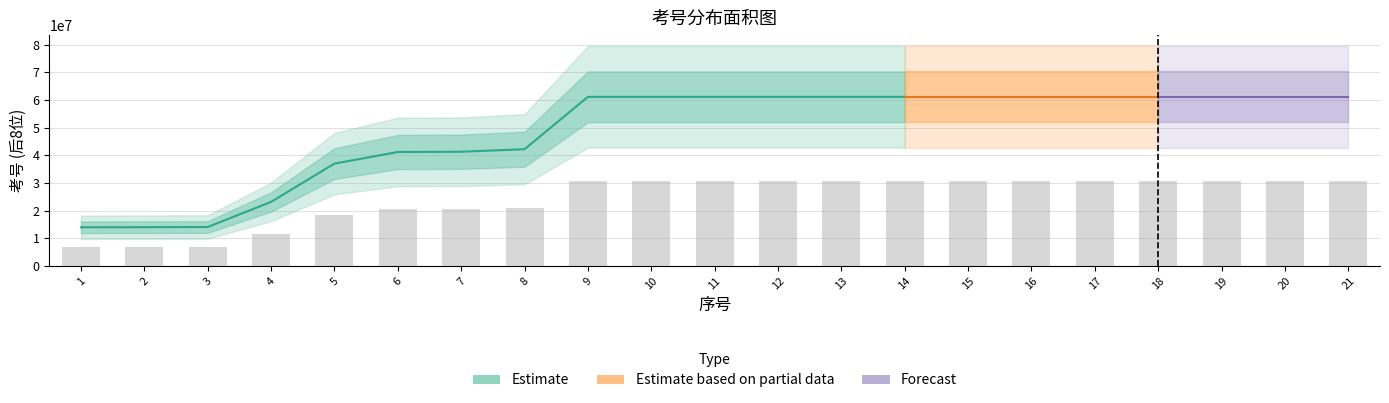

What is the ratio of the value at 7 to the value at 18?

0.7